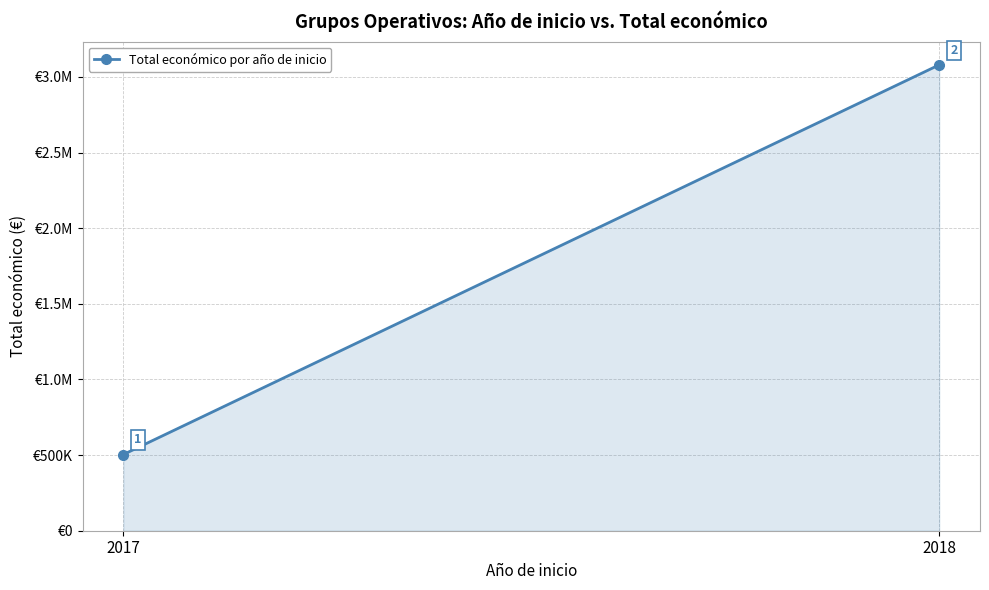

How many lines are shown in the chart?

1